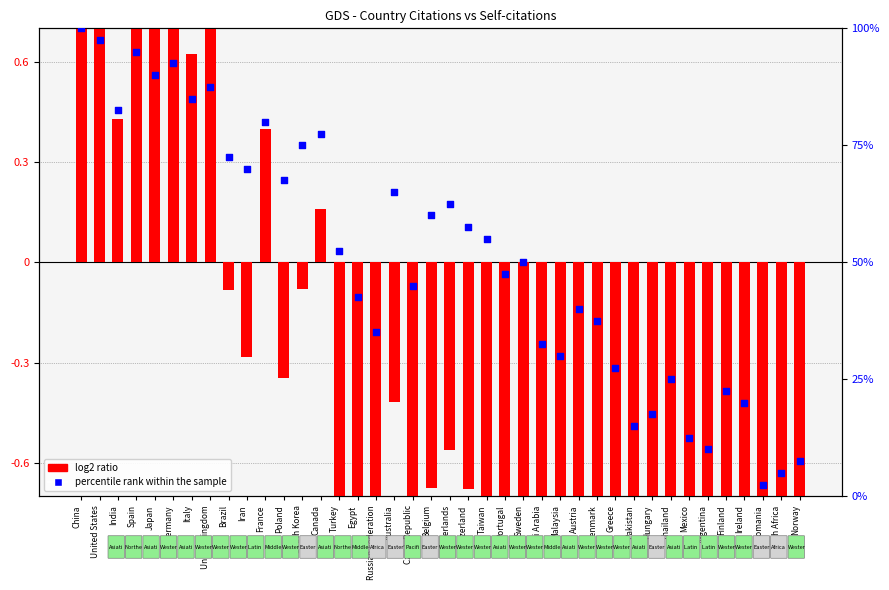

Which series contains the highest Y value?

percentile rank within the sample